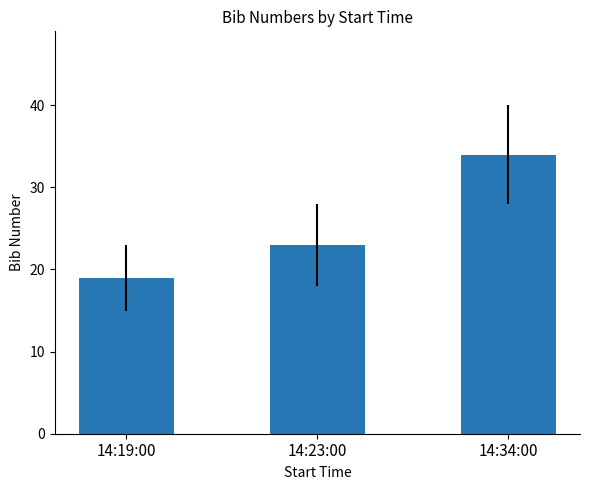

What is the label of the 1st bar from the right?

14:34:00